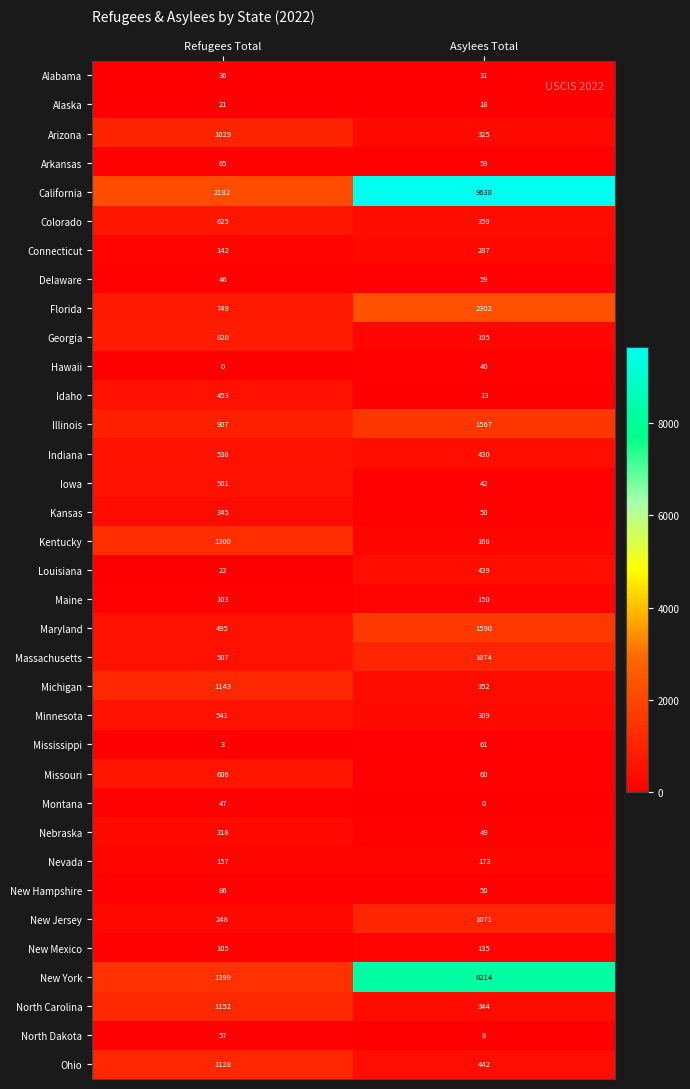

Which series has the largest range (max minus min)?

California